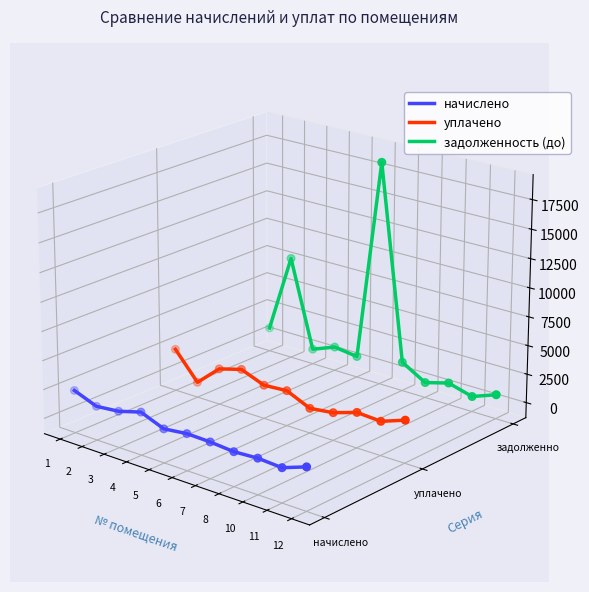

What are all the series names shown in the legend?

начислено, уплачено, задолженность (до)